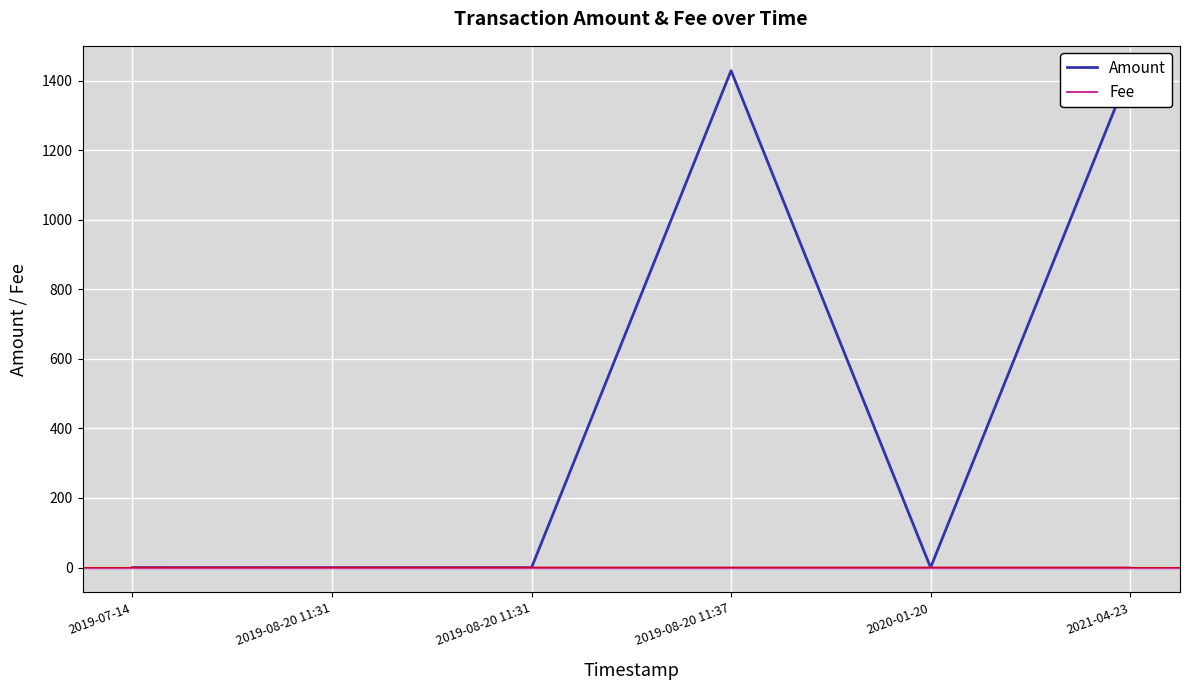

Does the chart have visible grid lines?

Yes